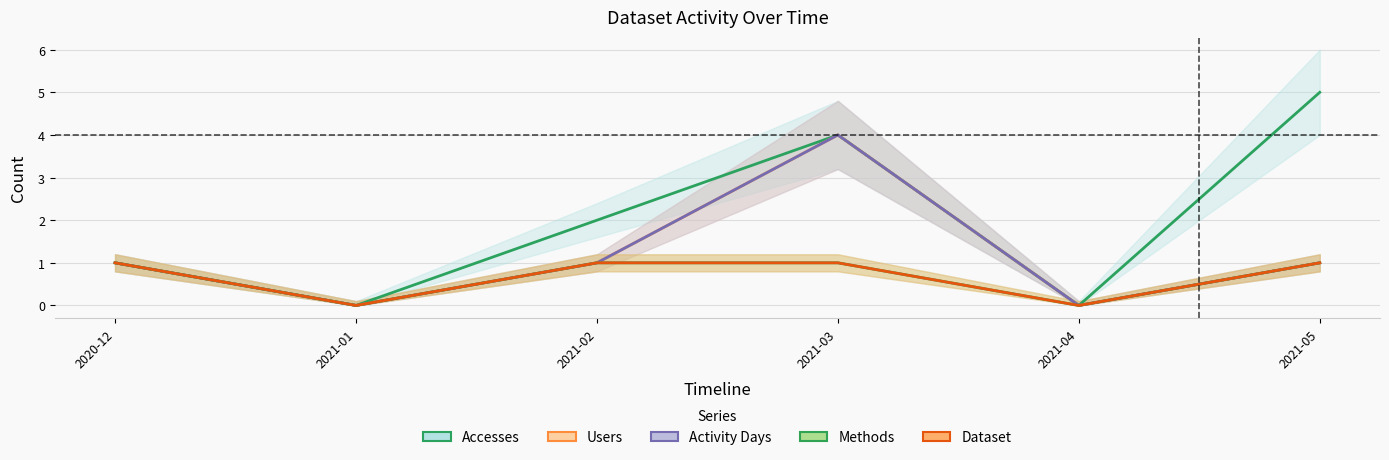

What is the greatest value displayed?

5